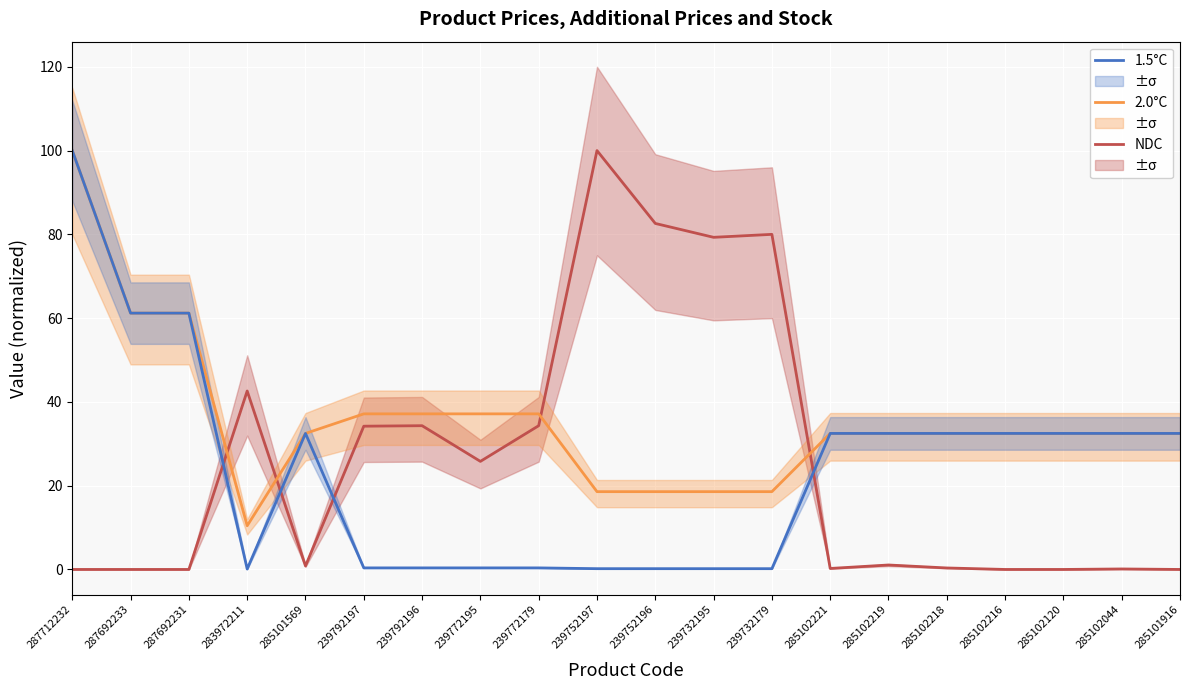

Between 285102120 and 285102219, which is larger?

285102219